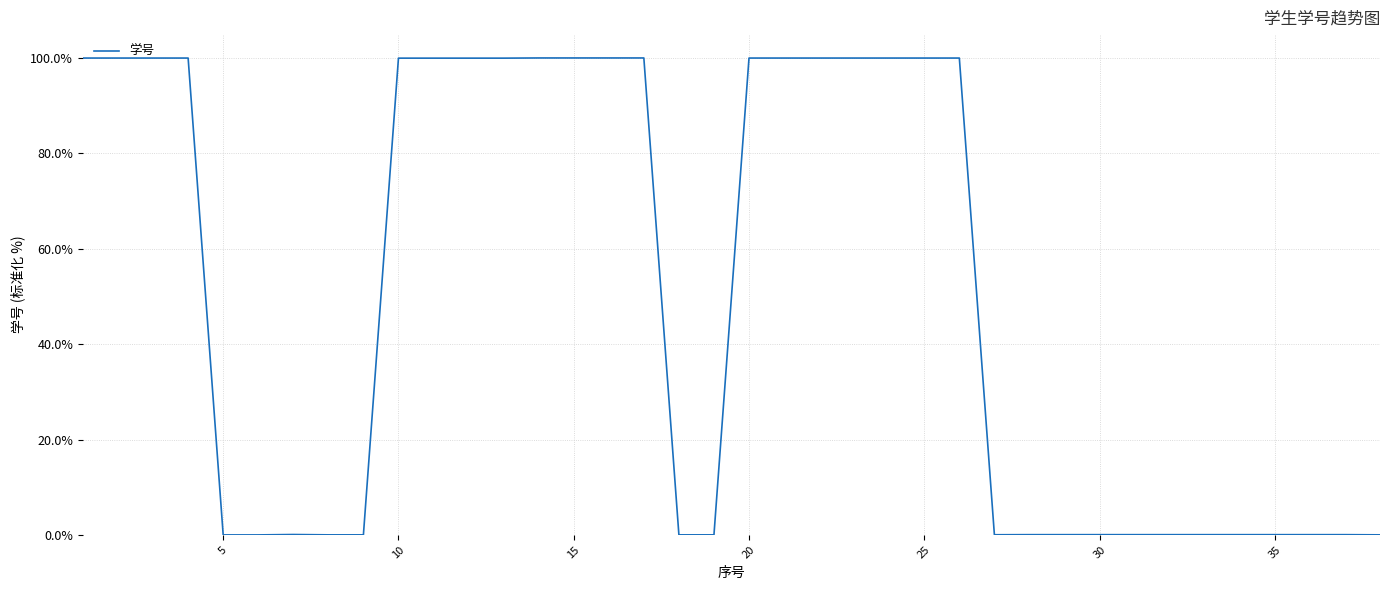

What is the maximum value shown in the chart?

100.0